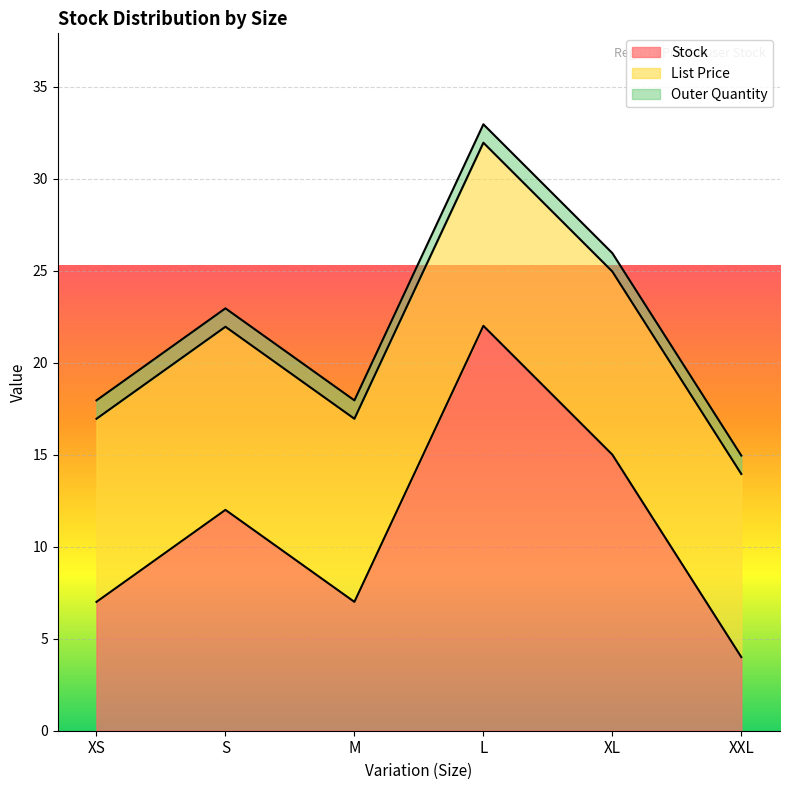

Between XXL and M, which is larger?

M